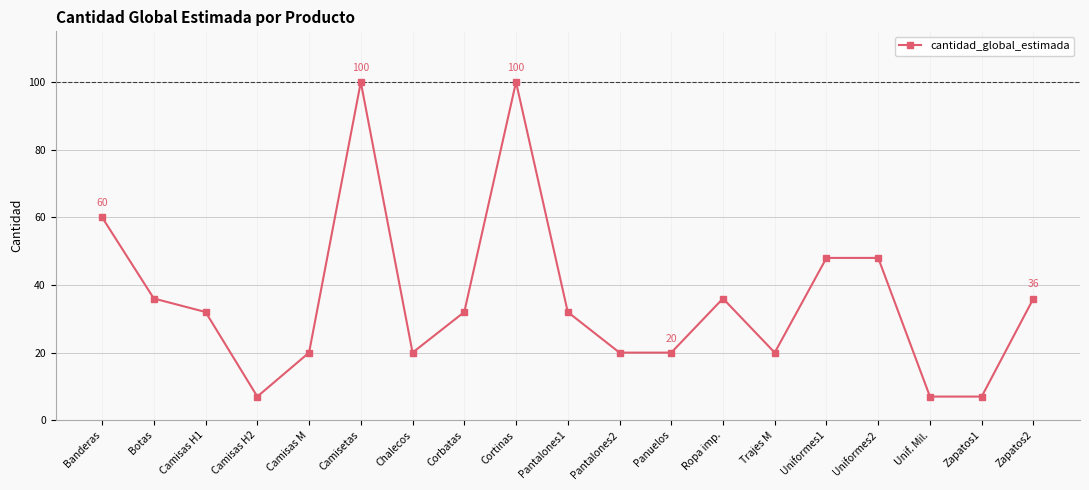

How many data points does each series have?

19